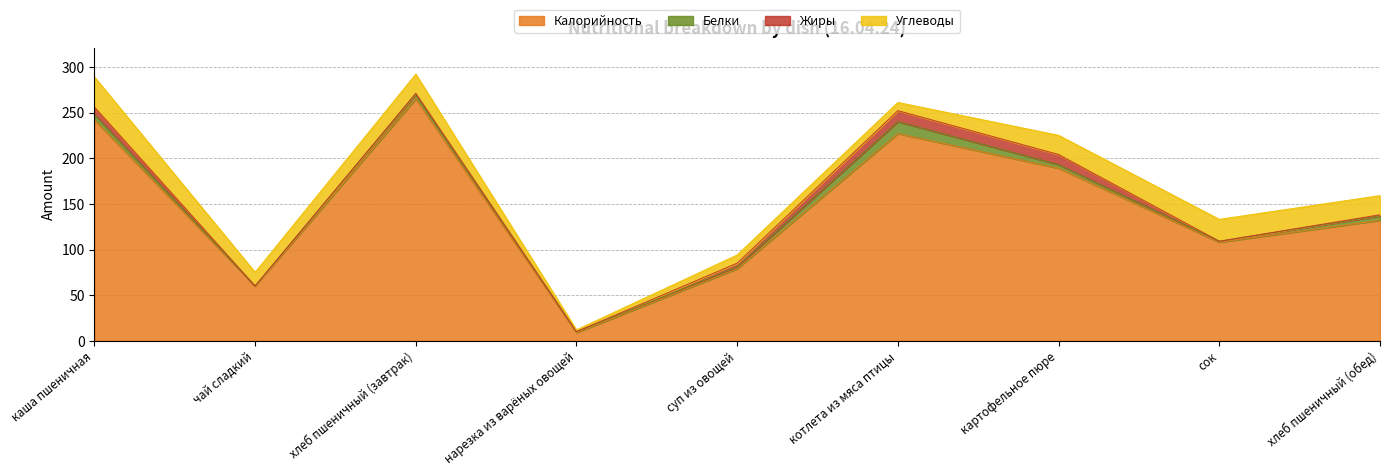

True or false: Белки has more than 1 interior local peaks.

True